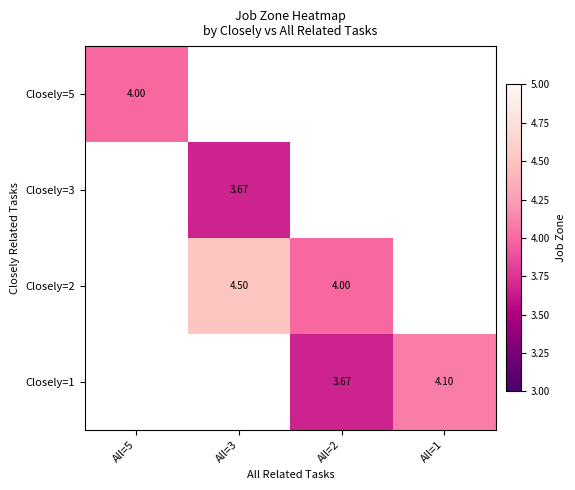

What value does the Closely=5 series have at All=5?

4.0